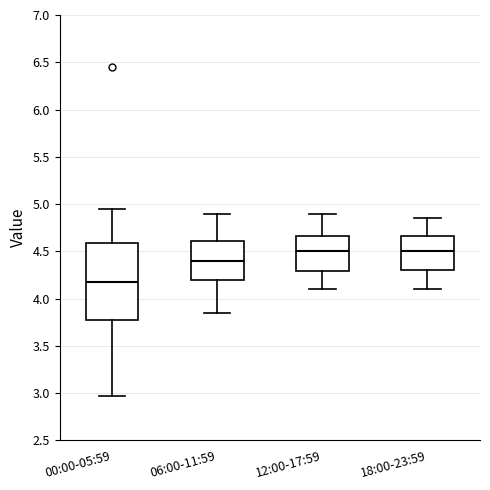

Reading left to right, read every box against the y-axis: the position of its median line, the range the box covers, and the ends of its whiskers. The values are not printed on the chart, so give them approximately, as read against the axis.

00:00-05:59: median 4.20, box 3.75 to 4.60, whiskers 2.95 to 4.95
06:00-11:59: median 4.40, box 4.20 to 4.60, whiskers 3.85 to 4.90
12:00-17:59: median 4.50, box 4.30 to 4.65, whiskers 4.10 to 4.90
18:00-23:59: median 4.50, box 4.30 to 4.65, whiskers 4.10 to 4.85